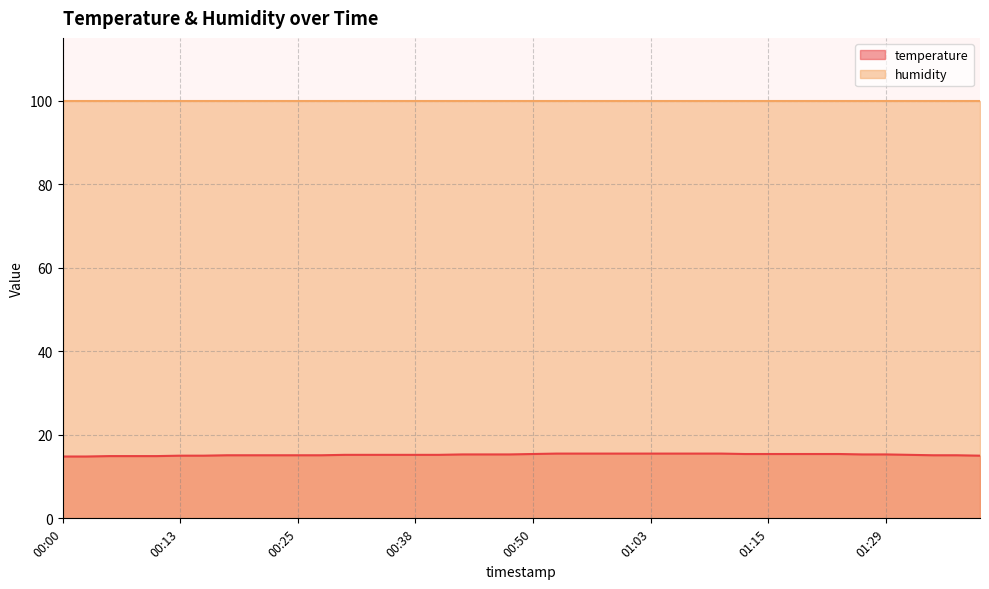

The chart shows a value of 15.5 at 00:53. True or false?

True